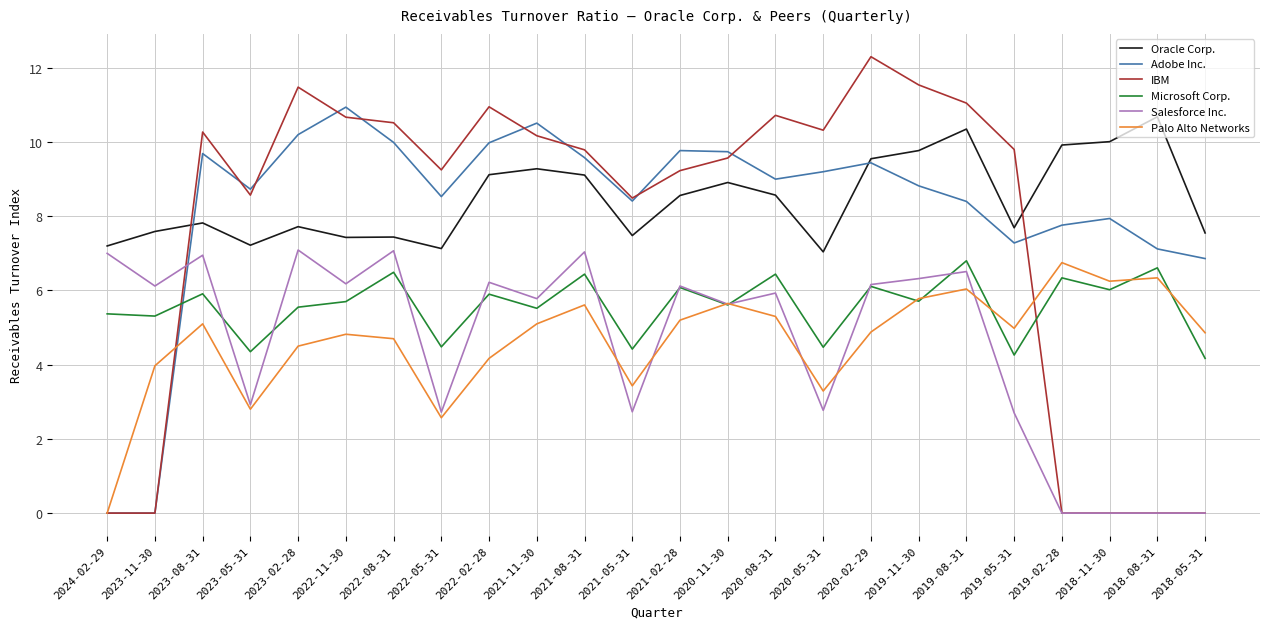

What is the sum of all Oracle Corp. values?

203.1